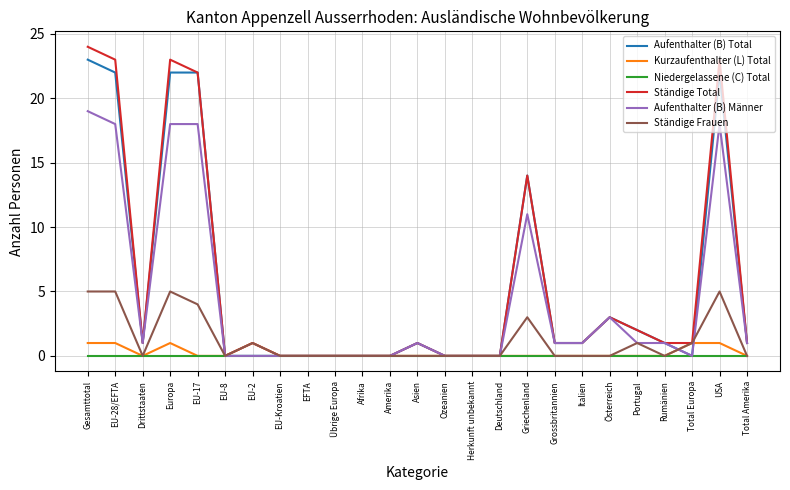

Reading right to left, extract all data points from this chart.

Aufenthalter (B) Total: Total Amerika=1	USA=22	Total Europa=0	Rumänien=1	Portugal=2	Österreich=3	Italien=1	Grossbritannien=1	Griechenland=14	Deutschland=0	Herkunft unbekannt=0	Ozeanien=0	Asien=1	Amerika=0	Afrika=0	Übrige Europa=0	EFTA=0	EU-Kroatien=0	EU-2=0	EU-8=0	EU-17=22	Europa=22	Drittstaaten=1	EU-28/EFTA=22	Gesamttotal=23
Kurzaufenthalter (L) Total: Total Amerika=0	USA=1	Total Europa=1	Rumänien=0	Portugal=0	Österreich=0	Italien=0	Grossbritannien=0	Griechenland=0	Deutschland=0	Herkunft unbekannt=0	Ozeanien=0	Asien=0	Amerika=0	Afrika=0	Übrige Europa=0	EFTA=0	EU-Kroatien=0	EU-2=1	EU-8=0	EU-17=0	Europa=1	Drittstaaten=0	EU-28/EFTA=1	Gesamttotal=1
Niedergelassene (C) Total: Total Amerika=0	USA=0	Total Europa=0	Rumänien=0	Portugal=0	Österreich=0	Italien=0	Grossbritannien=0	Griechenland=0	Deutschland=0	Herkunft unbekannt=0	Ozeanien=0	Asien=0	Amerika=0	Afrika=0	Übrige Europa=0	EFTA=0	EU-Kroatien=0	EU-2=0	EU-8=0	EU-17=0	Europa=0	Drittstaaten=0	EU-28/EFTA=0	Gesamttotal=0
Ständige Total: Total Amerika=1	USA=23	Total Europa=1	Rumänien=1	Portugal=2	Österreich=3	Italien=1	Grossbritannien=1	Griechenland=14	Deutschland=0	Herkunft unbekannt=0	Ozeanien=0	Asien=1	Amerika=0	Afrika=0	Übrige Europa=0	EFTA=0	EU-Kroatien=0	EU-2=1	EU-8=0	EU-17=22	Europa=23	Drittstaaten=1	EU-28/EFTA=23	Gesamttotal=24
Aufenthalter (B) Männer: Total Amerika=1	USA=18	Total Europa=0	Rumänien=1	Portugal=1	Österreich=3	Italien=1	Grossbritannien=1	Griechenland=11	Deutschland=0	Herkunft unbekannt=0	Ozeanien=0	Asien=1	Amerika=0	Afrika=0	Übrige Europa=0	EFTA=0	EU-Kroatien=0	EU-2=0	EU-8=0	EU-17=18	Europa=18	Drittstaaten=1	EU-28/EFTA=18	Gesamttotal=19
Ständige Frauen: Total Amerika=0	USA=5	Total Europa=1	Rumänien=0	Portugal=1	Österreich=0	Italien=0	Grossbritannien=0	Griechenland=3	Deutschland=0	Herkunft unbekannt=0	Ozeanien=0	Asien=0	Amerika=0	Afrika=0	Übrige Europa=0	EFTA=0	EU-Kroatien=0	EU-2=1	EU-8=0	EU-17=4	Europa=5	Drittstaaten=0	EU-28/EFTA=5	Gesamttotal=5